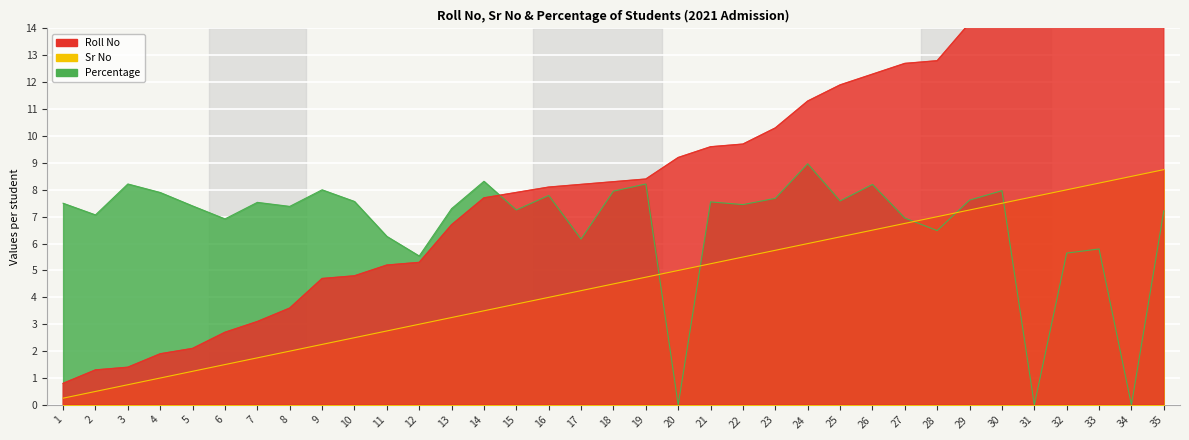

How many distinct data groups are displayed?

3